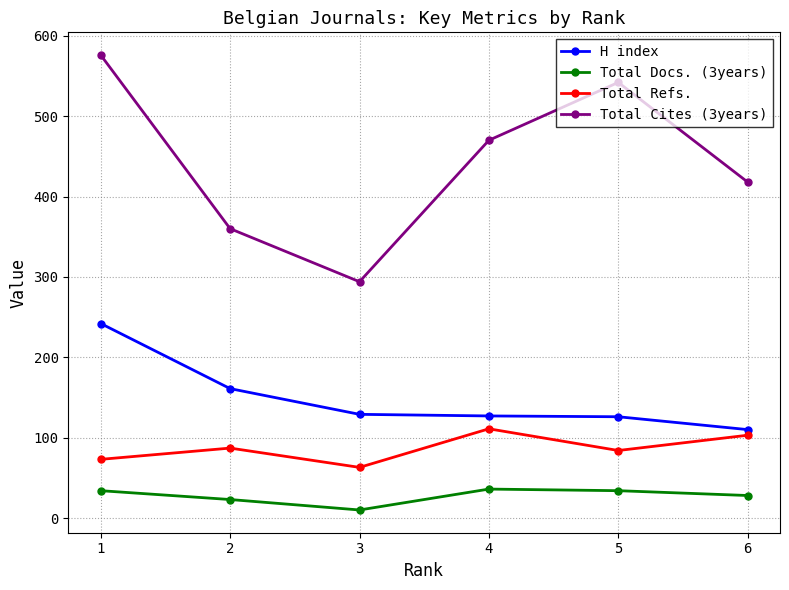

Is this an area chart (filled region under the line)?

No